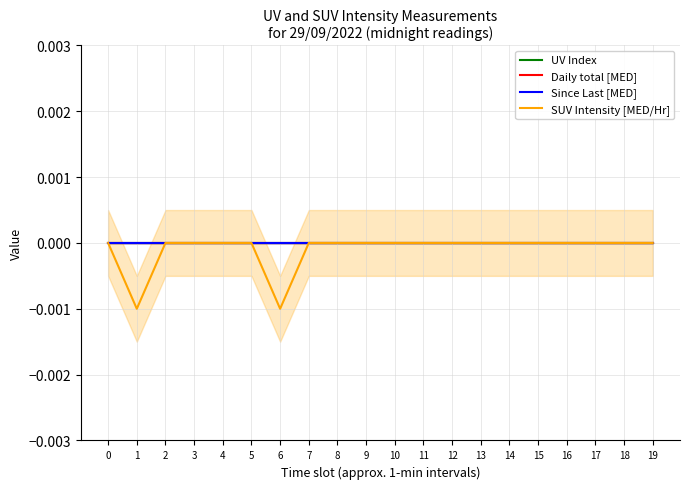

Which series has the largest range (max minus min)?

SUV Intensity [MED/Hr]